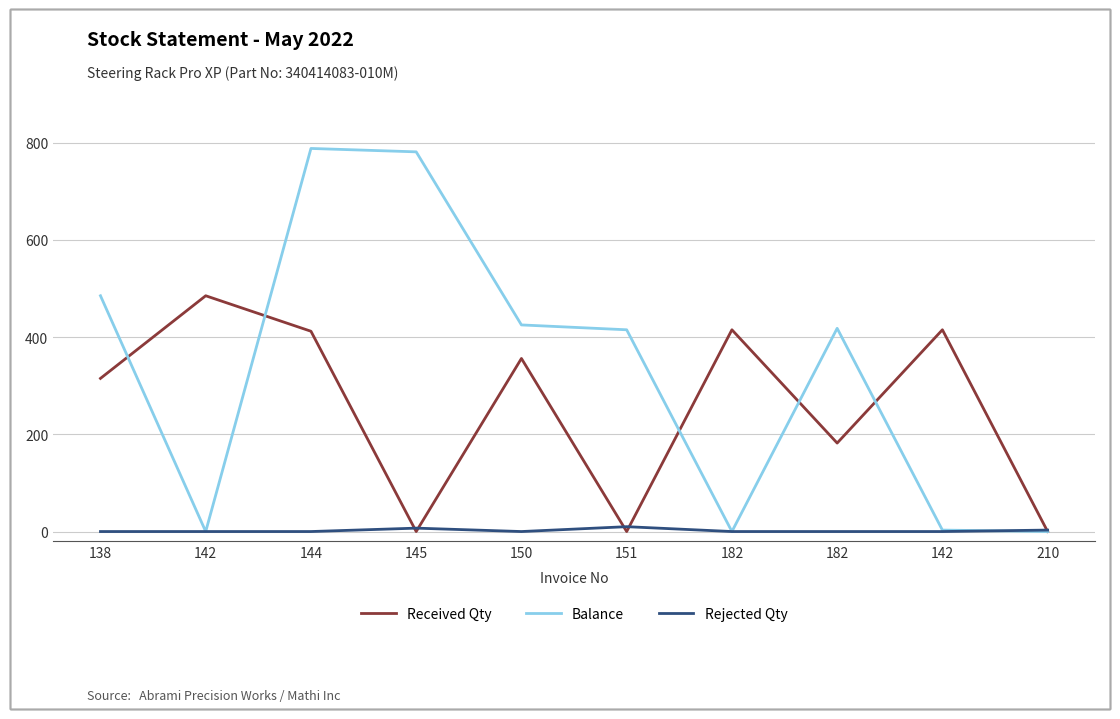

Read the Rejected Qty value at 145, to the nearest 10.

10